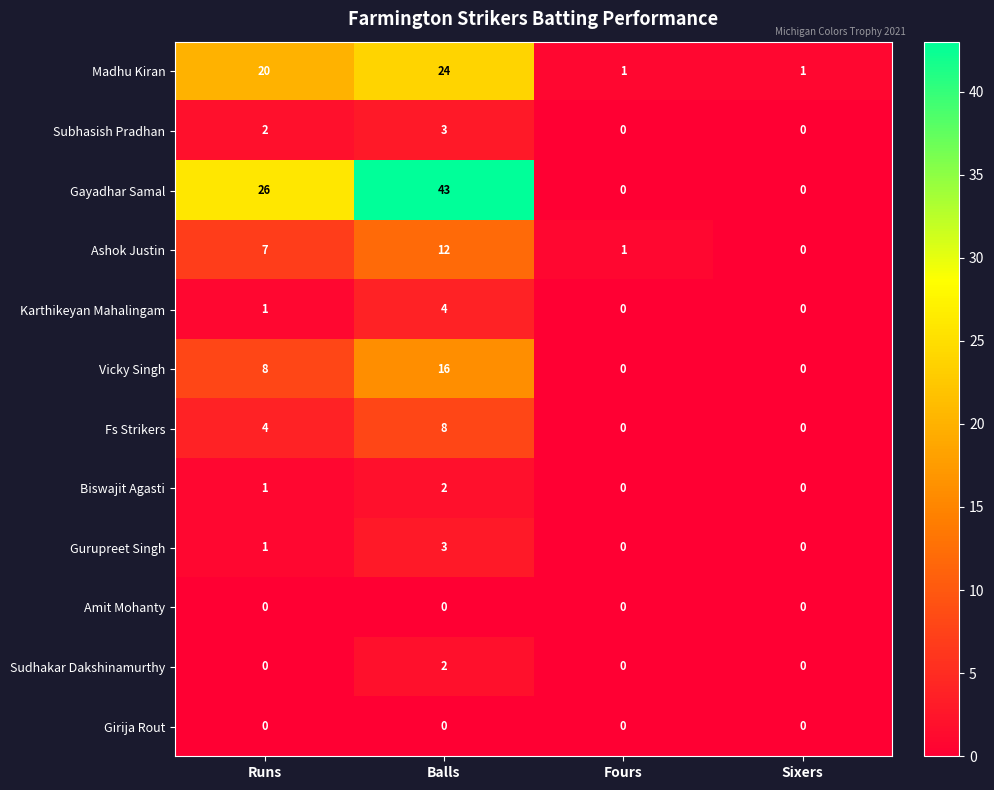

Is it true that Subhasish Pradhan equals 0 at Fours?

True